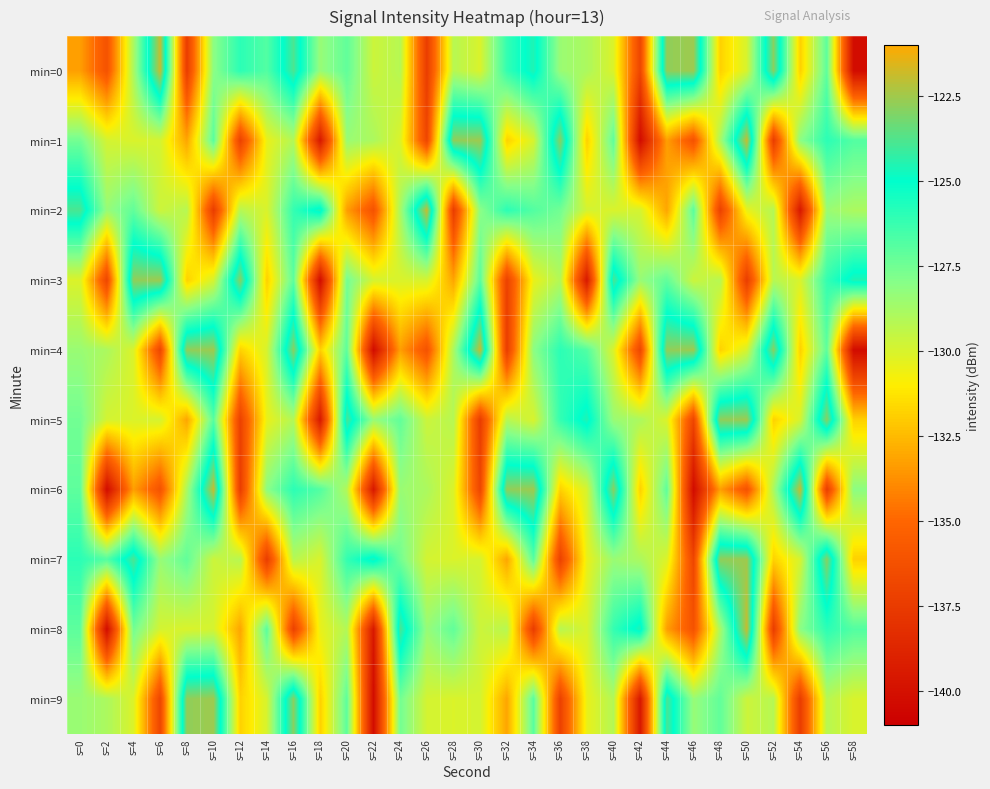

Rank the series by their maximum value, from lowest to highest.

min=3, min=5, min=7, min=9, min=0, min=1, min=2, min=4, min=6, min=8